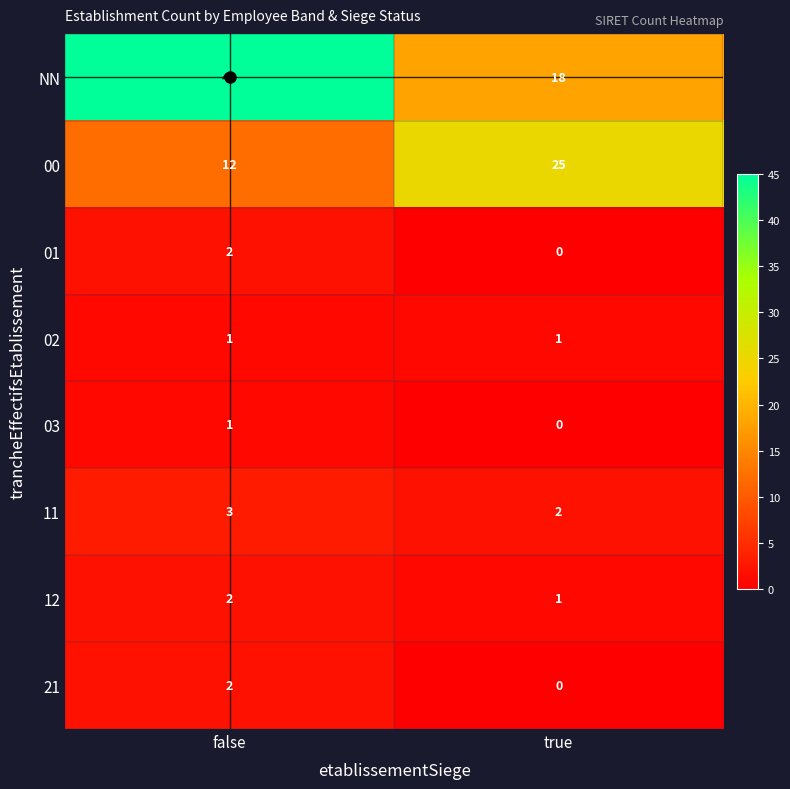

Between false and true, which series saw the biggest shift?

NN